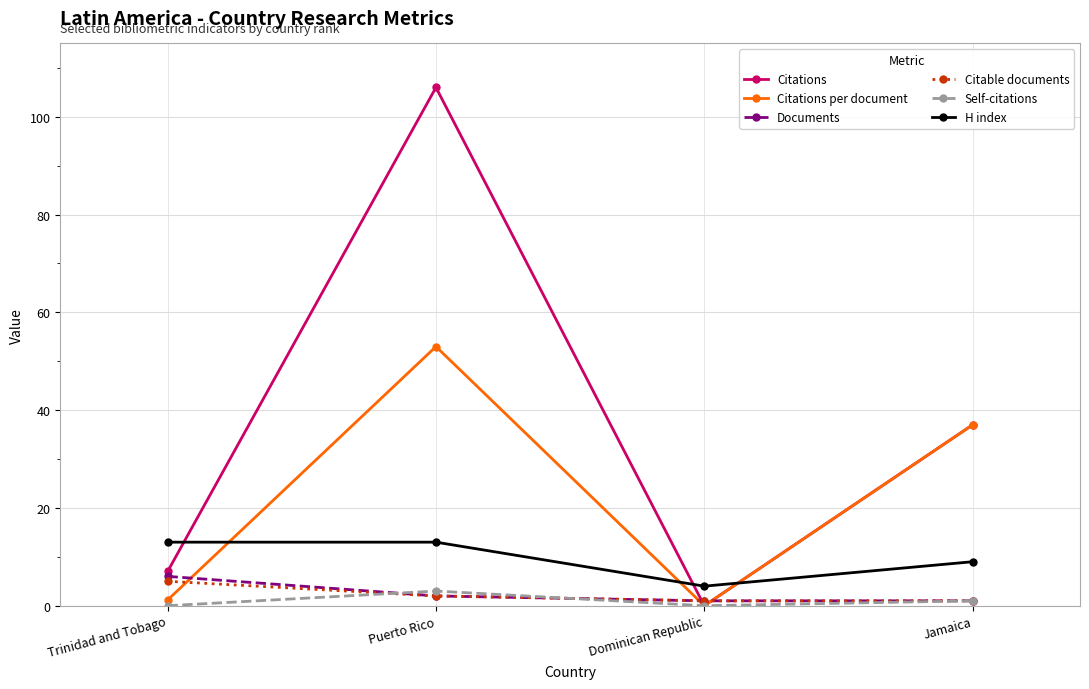

What are all the series names shown in the legend?

Citations, Citations per document, Documents, Citable documents, Self-citations, H index